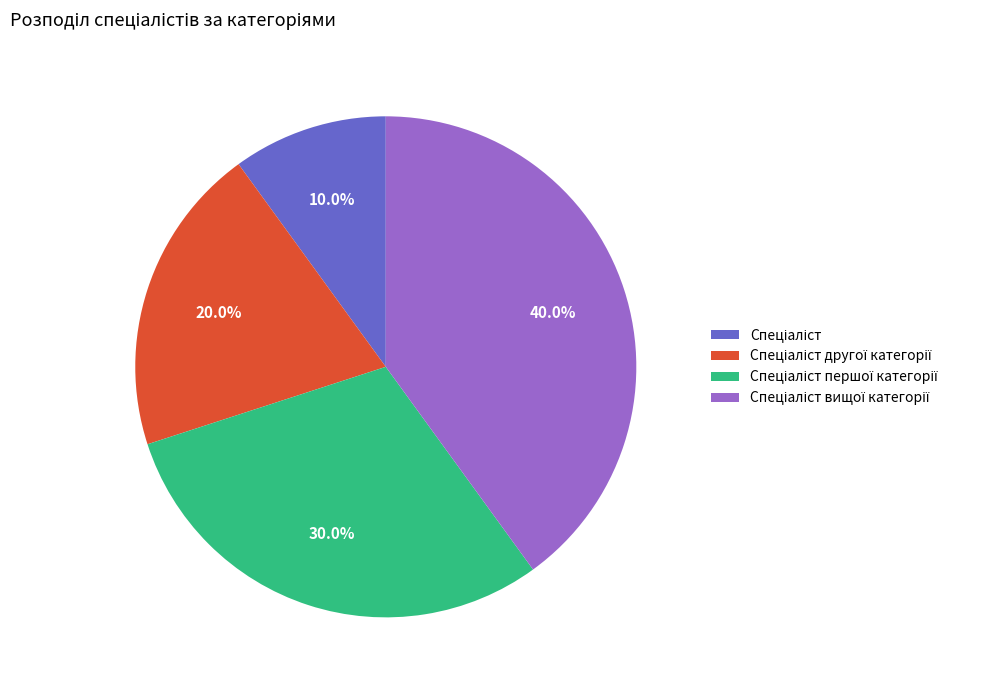

Does any single category account for the majority?

No